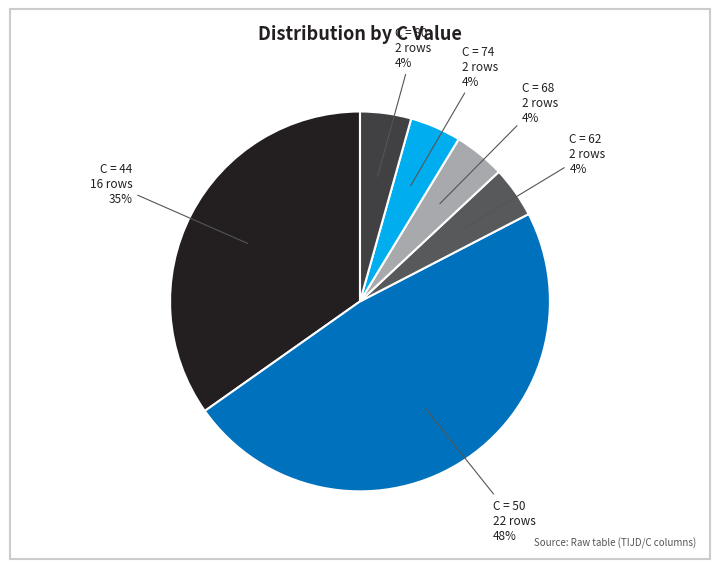

Is there any slice that represents more than half of the pie?

No